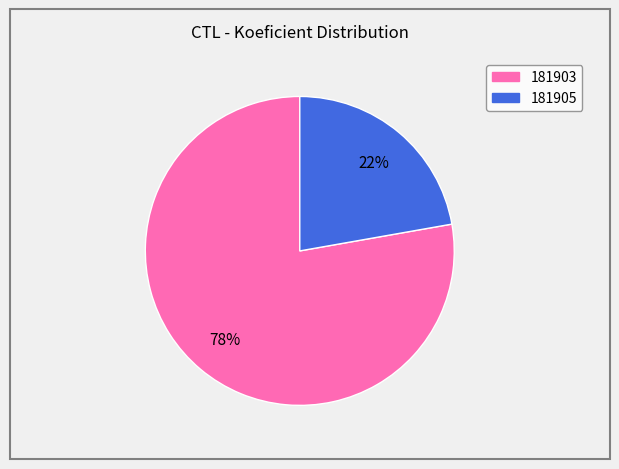

To the nearest percent, what is the difference between the largest and smallest slice percentages?

56%